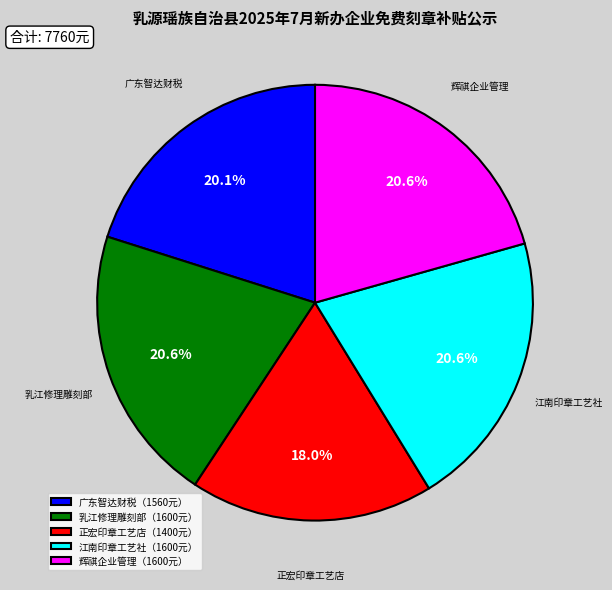

How many slices are in this pie chart?

5